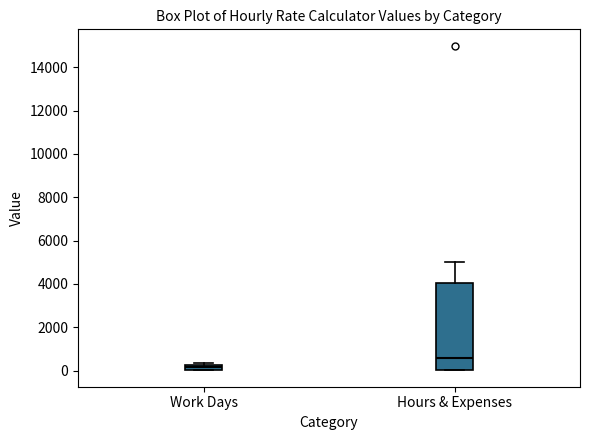

Which box has the lowest median line?

Work Days